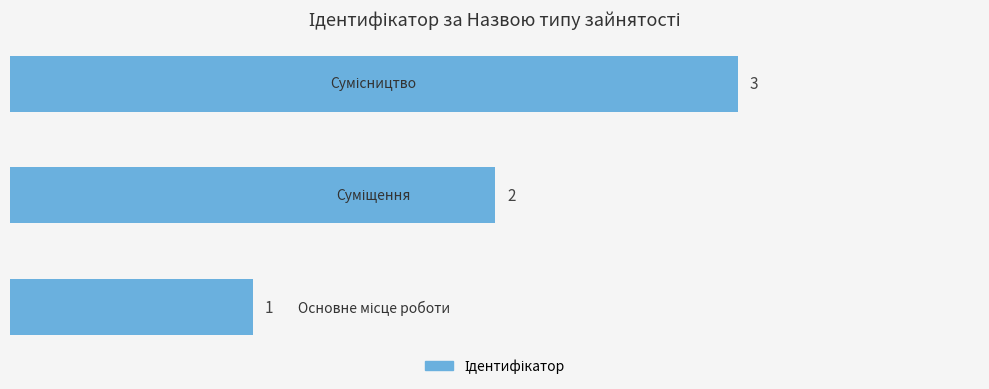

How many values are between 1 and 3?

3